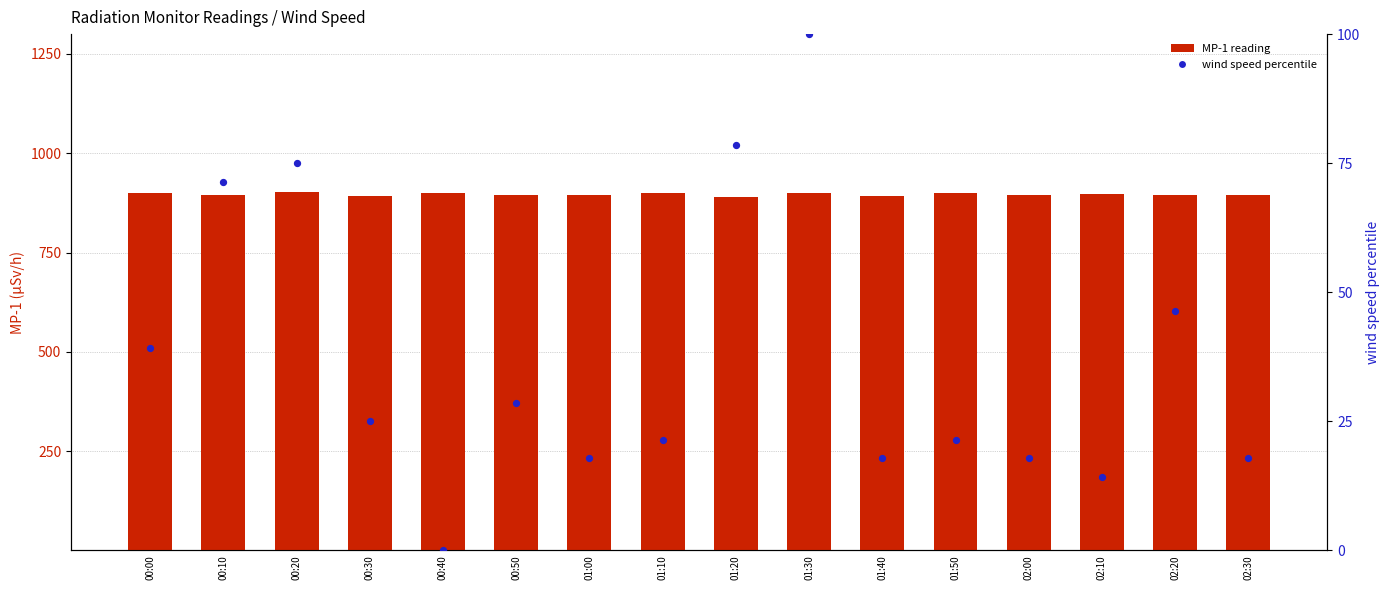

Which series reaches the maximum Y coordinate?

MP-1 (μSv/h)